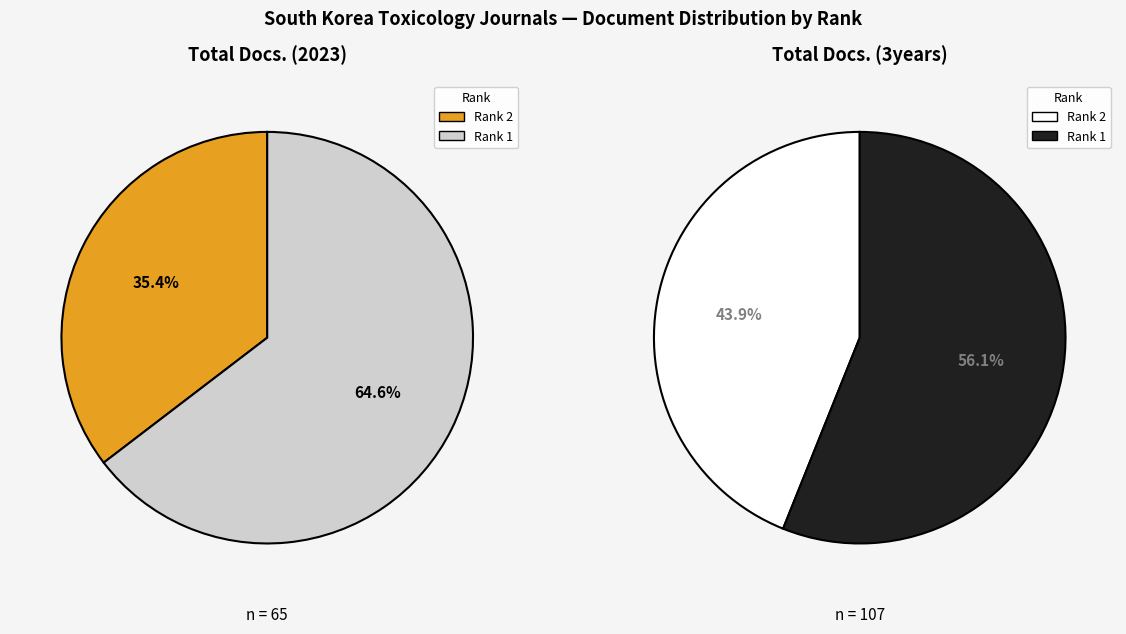

To the nearest percent, what is the average slice percentage?

50%